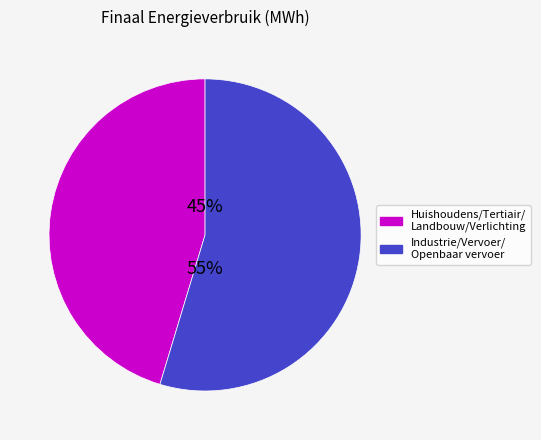

Is the sum of Industrie/Vervoer/ Openbaar vervoer and Huishoudens/Tertiair/ Landbouw/Verlichting greater than half?

Yes